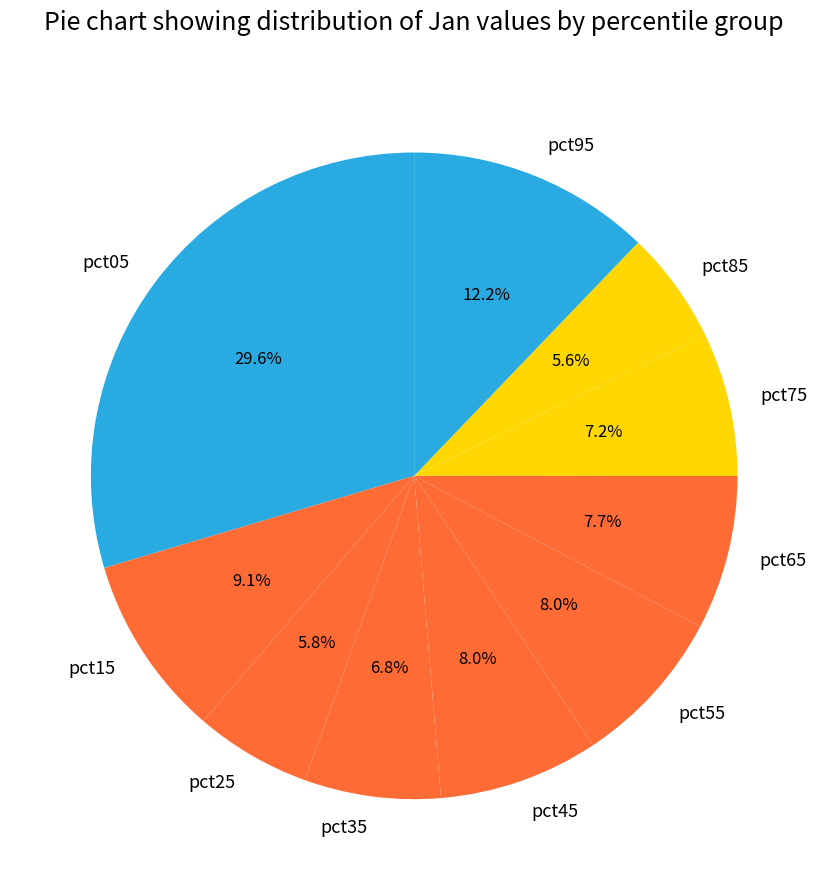

Is it true that pct85 is 15% of the pie?

False